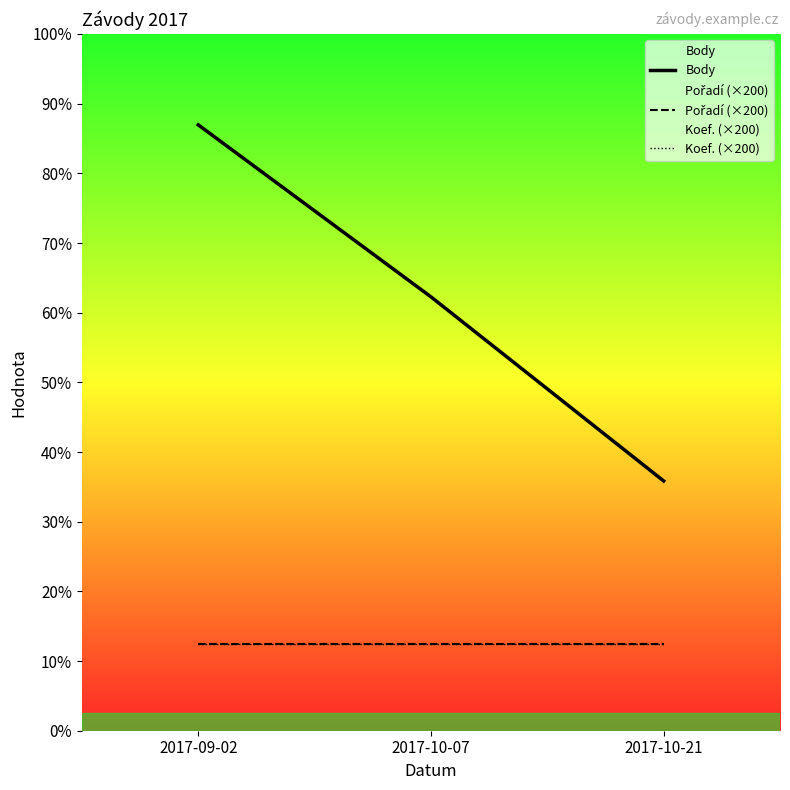

Between 2017-09-02 and 2017-10-21, which is larger?

2017-09-02